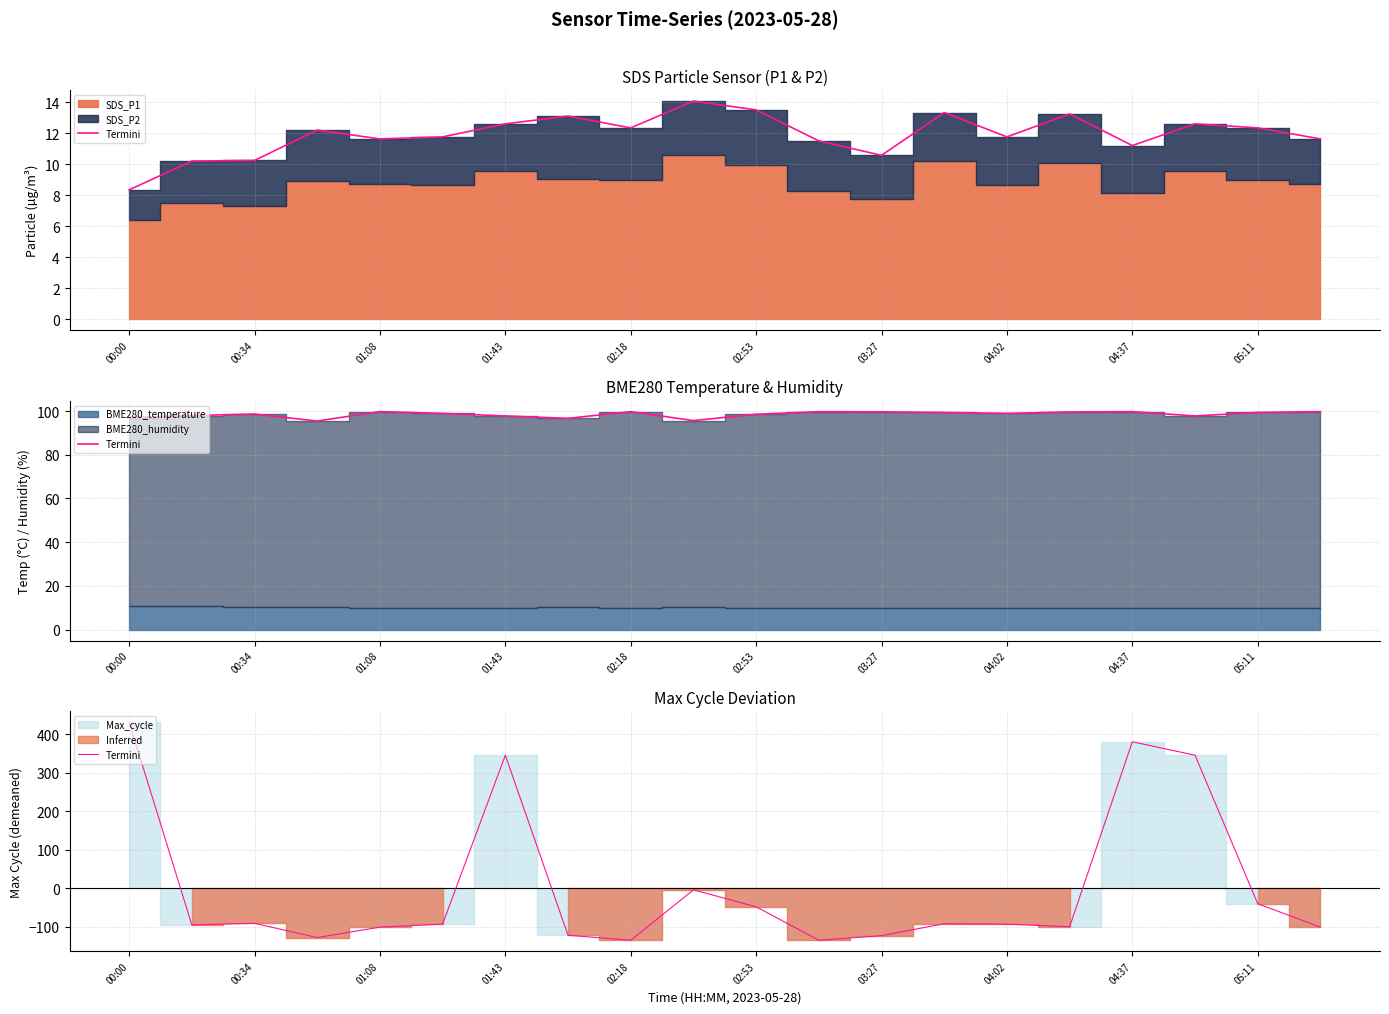

What is the change in value from 05:11 to 17?

+350.0